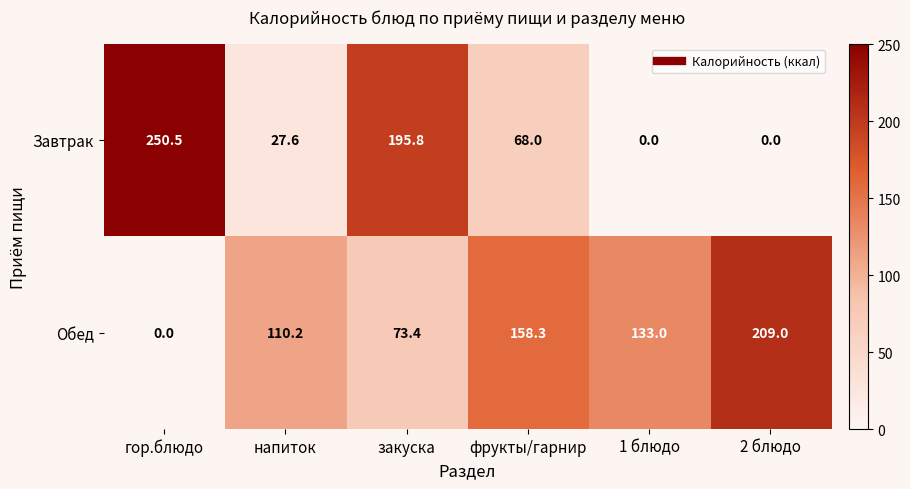

The Завтрак series shows 43.2 at напиток. True or false?

False